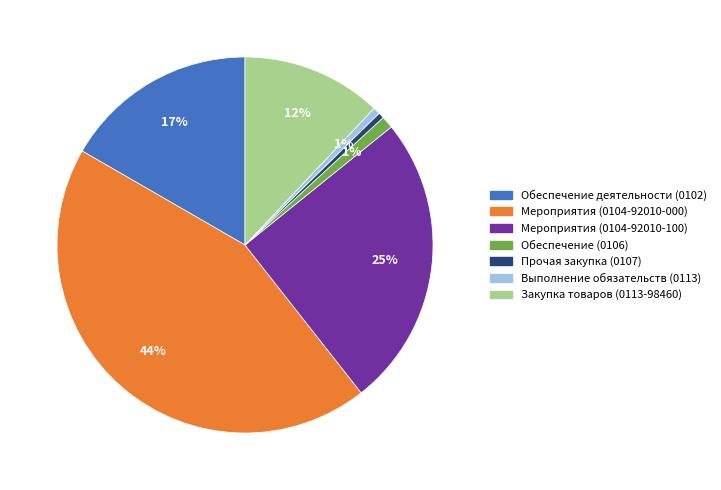

Is there any slice that represents more than half of the pie?

No